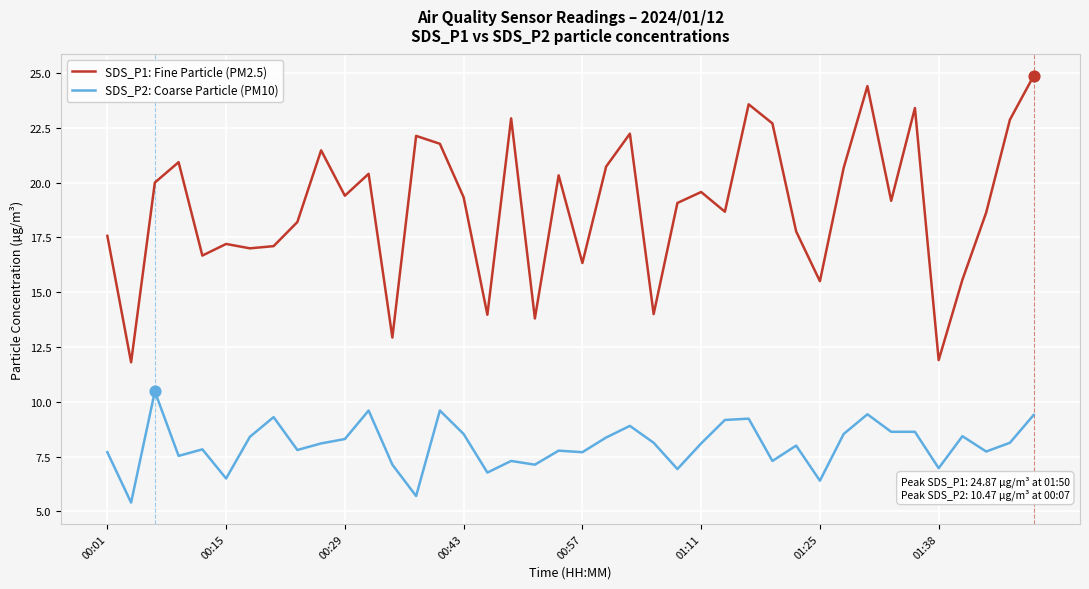

Which series has the largest total across all categories?

SDS_P1: Fine Particle (PM2.5)